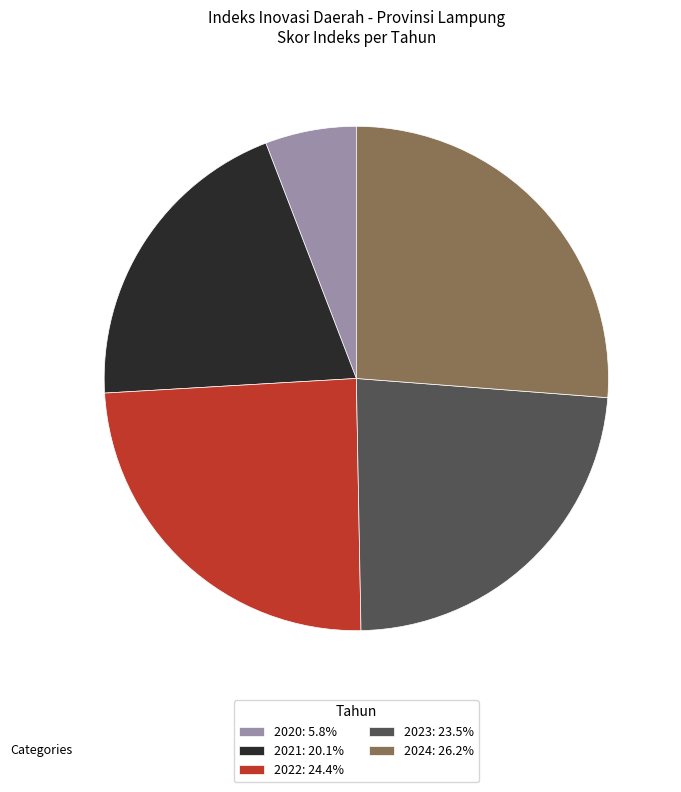

What is the ratio of the value at 2022 to the value at 2024?

0.9